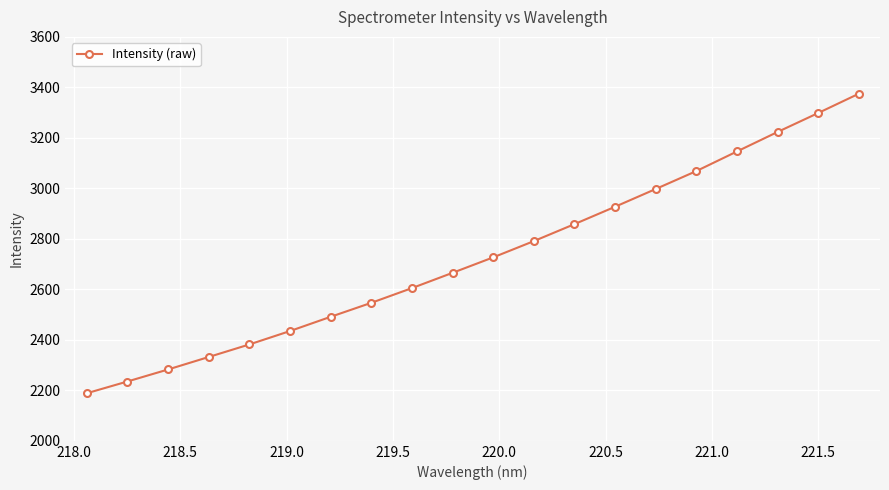

Reading right to left, list all the values displayed in this chart.

3374.8	3298.4	3223.3	3146.1	3068.5	2997.4	2927.2	2858.3	2791.1	2726.7	2665.5	2604.9	2546.6	2491.2	2434.8	2381.7	2332.0	2282.6	2235.0	2188.4